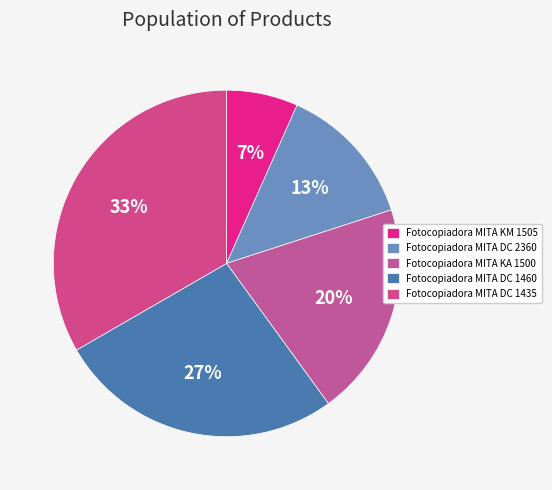

Rank the categories by value from lowest to highest.

Fotocopiadora MITA KM 1505, Fotocopiadora MITA DC 2360, Fotocopiadora MITA KA 1500, Fotocopiadora MITA DC 1460, Fotocopiadora MITA DC 1435